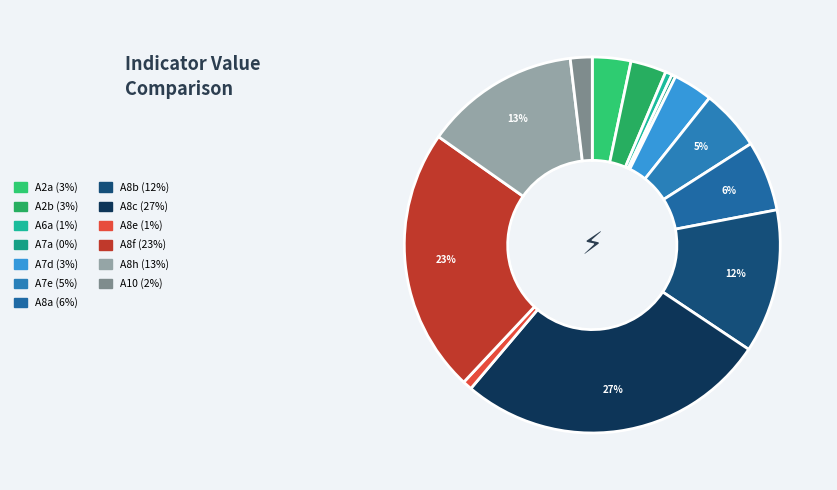

To the nearest percent, what percentage of the pie is A8a?

6%